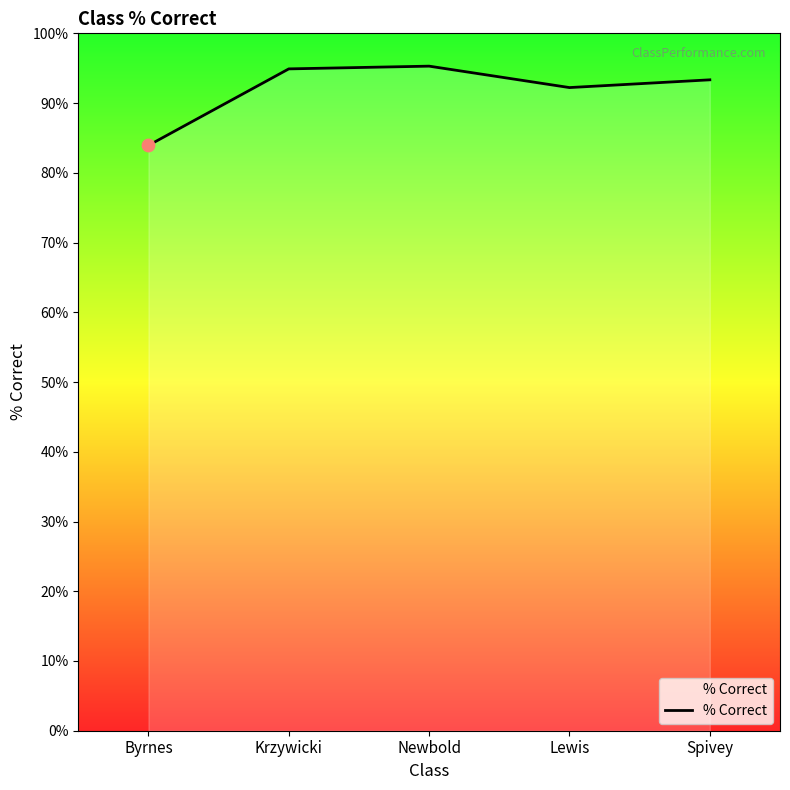

What is the change in value from Byrnes to Spivey?

+0.1